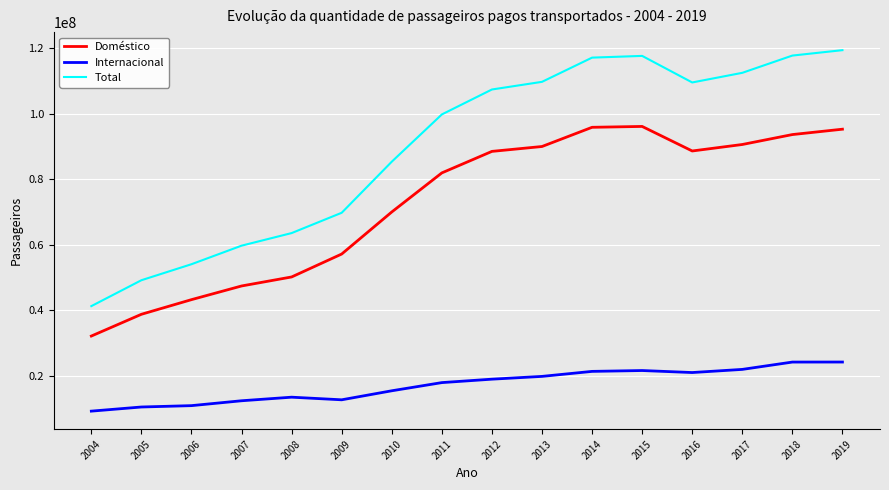

Does the chart display data point markers on the line(s)?

No